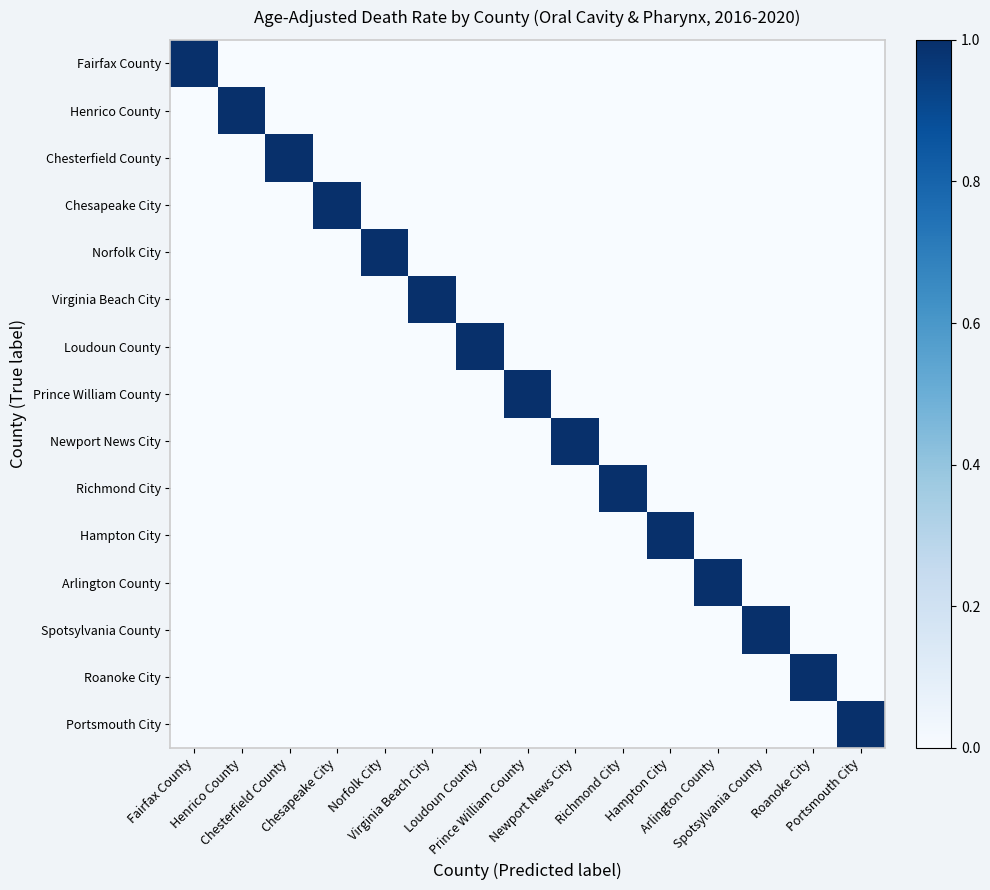

What is the total value across all series at Loudoun County?

1